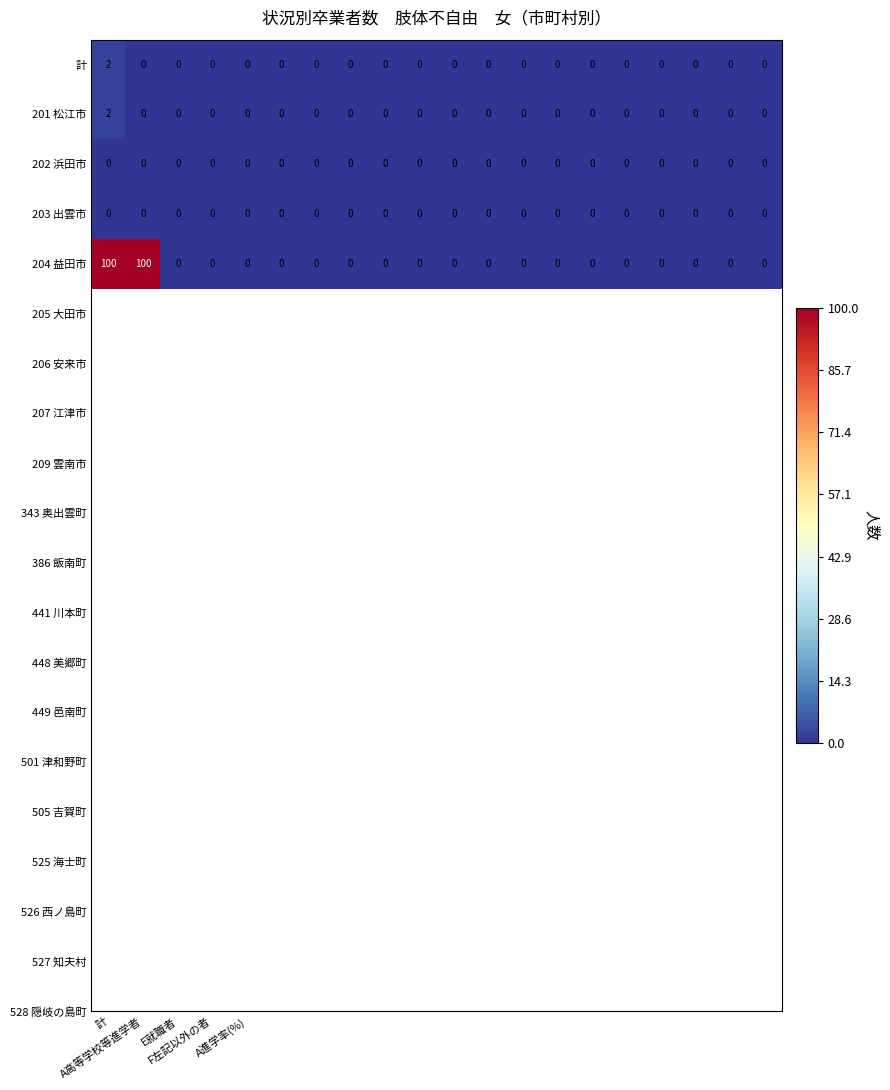

What is the sum of all 204 益田市 values?

200